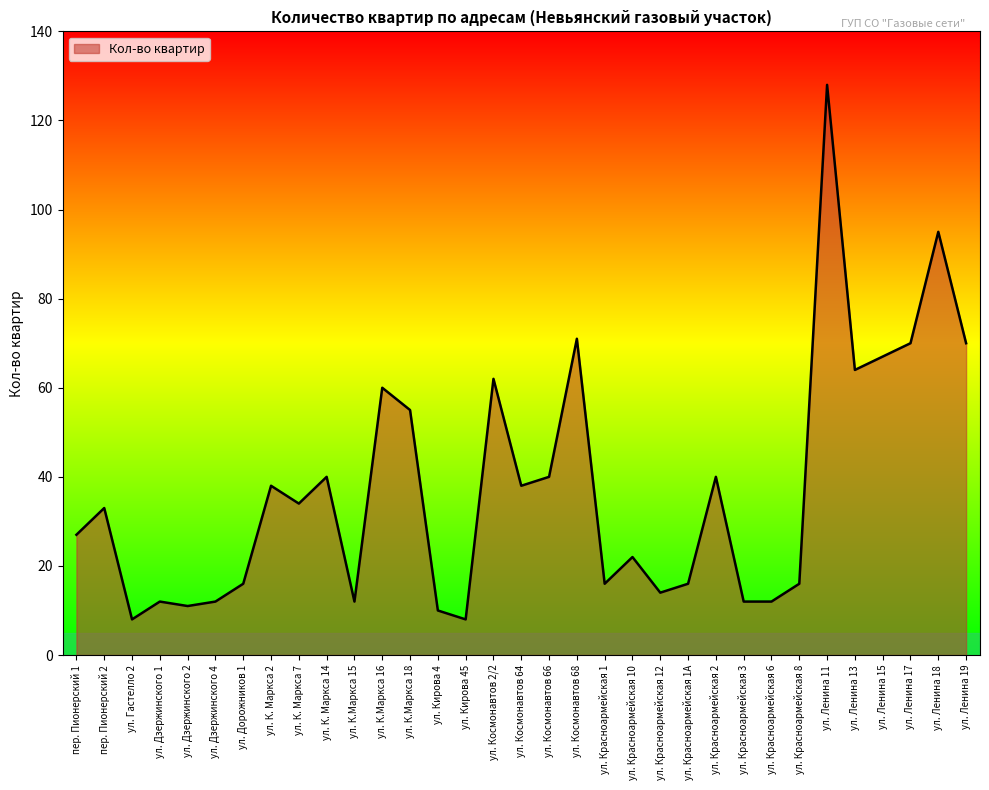

Reading right to left, transcribe all the data shown in this chart.

70	95	70	67	64	128	16	12	12	40	16	14	22	16	71	40	38	62	8	10	55	60	12	40	34	38	16	12	11	12	8	33	27